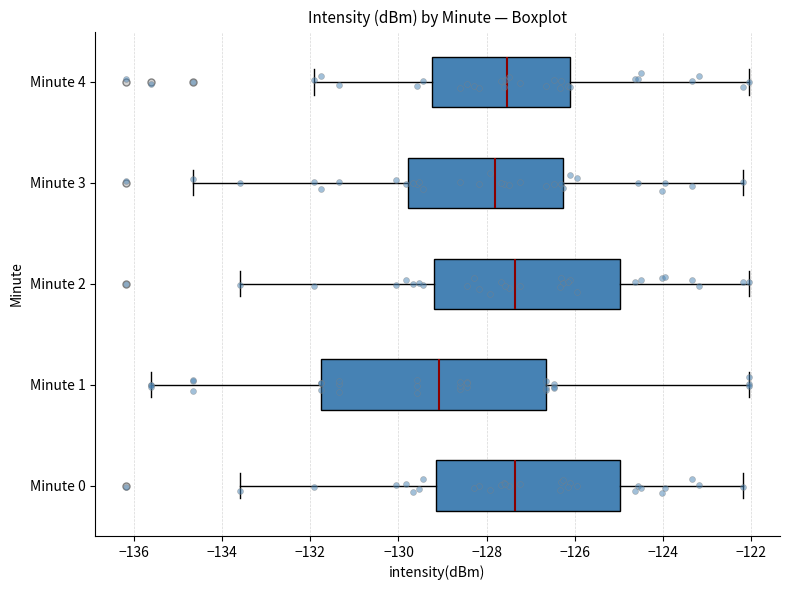

Reading bottom to top, read every box against the x-axis: the position of its median line, the range the box covers, and the ends of its whiskers. The values are not printed on the chart, so give them approximately, as read against the axis.

Minute 0: median -127.4, box -129.2 to -125.0, whiskers -133.6 to -122.2
Minute 1: median -129.0, box -131.8 to -126.6, whiskers -135.6 to -122.0
Minute 2: median -127.4, box -129.2 to -125.0, whiskers -133.6 to -122.0
Minute 3: median -127.8, box -129.8 to -126.2, whiskers -134.6 to -122.2
Minute 4: median -127.6, box -129.2 to -126.2, whiskers -132.0 to -122.0